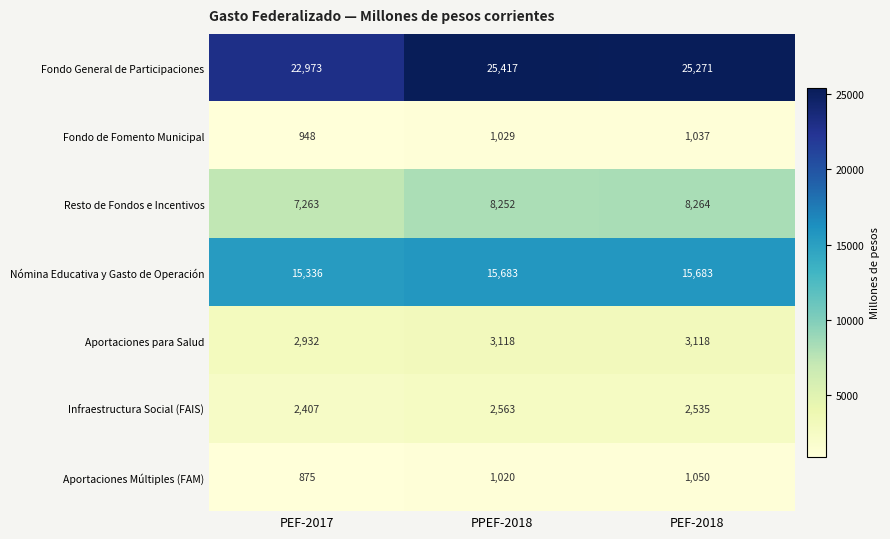

Between PPEF-2018 and PEF-2018, which series saw the biggest shift?

Fondo General de Participaciones